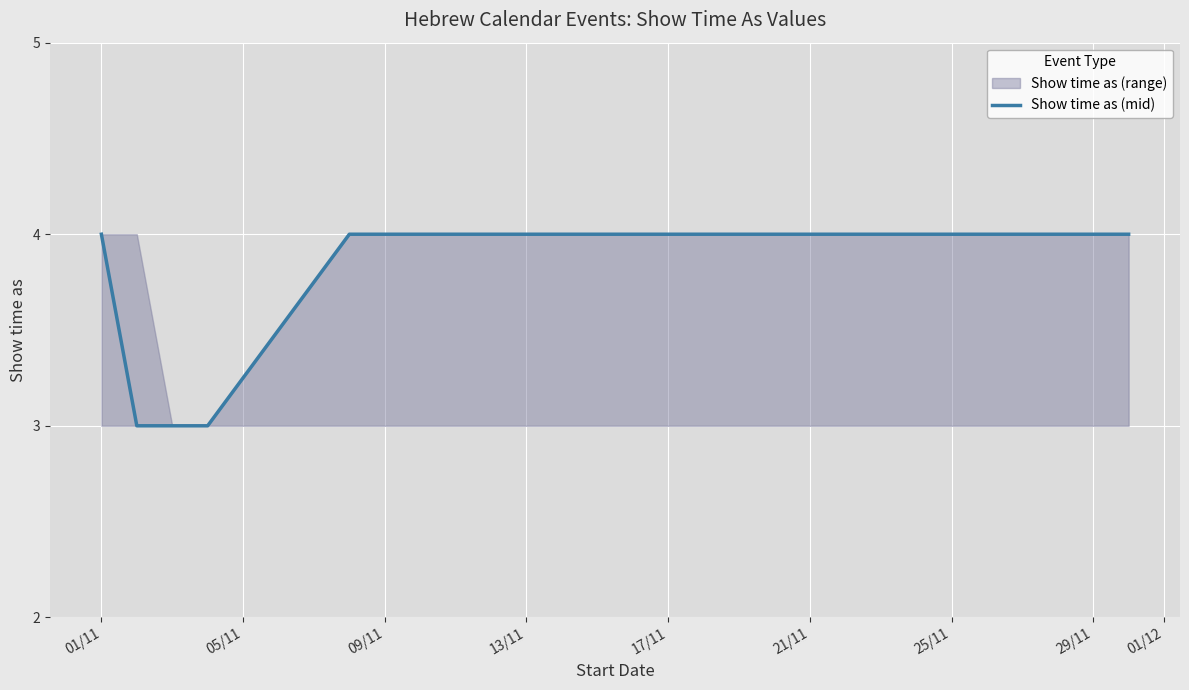

What is the value of the 1st point from the left?

4